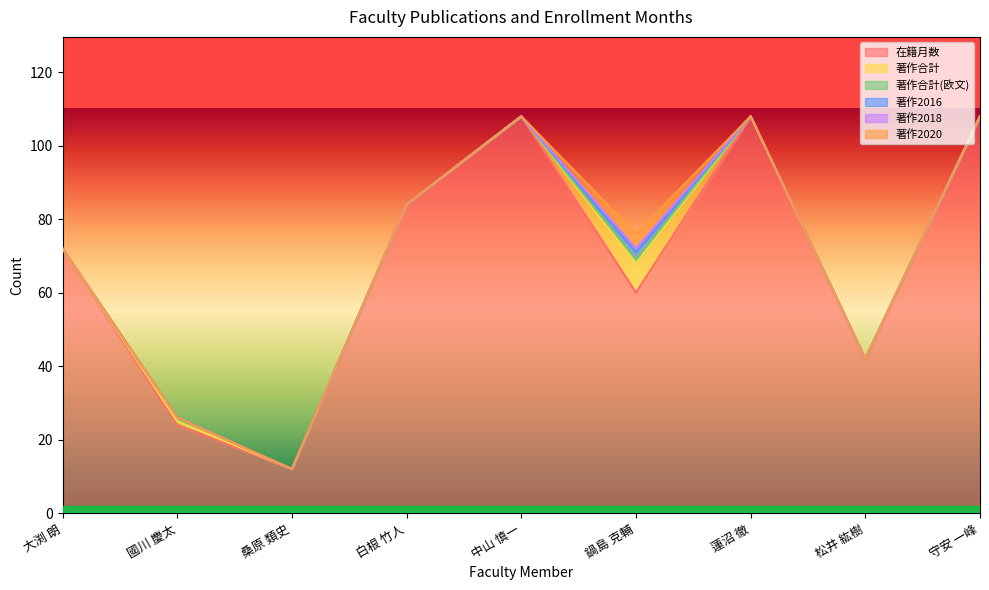

What is the difference between the second highest and minimum values in the 著作合計 series?

1